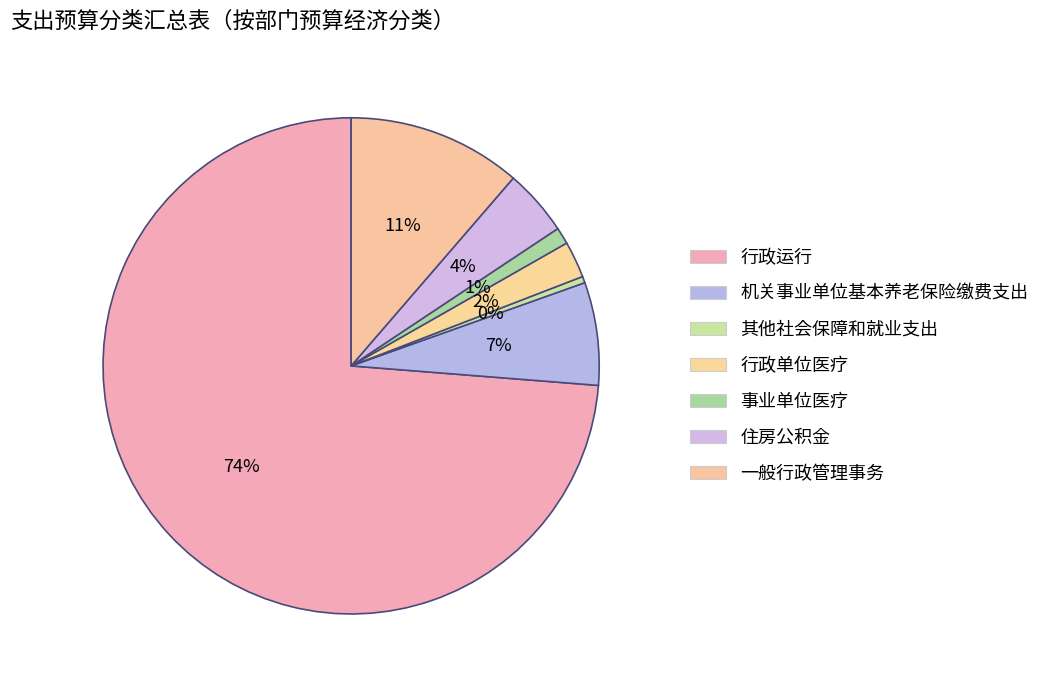

The 其他社会保障和就业支出 slice represents 0% of the pie. True or false?

True